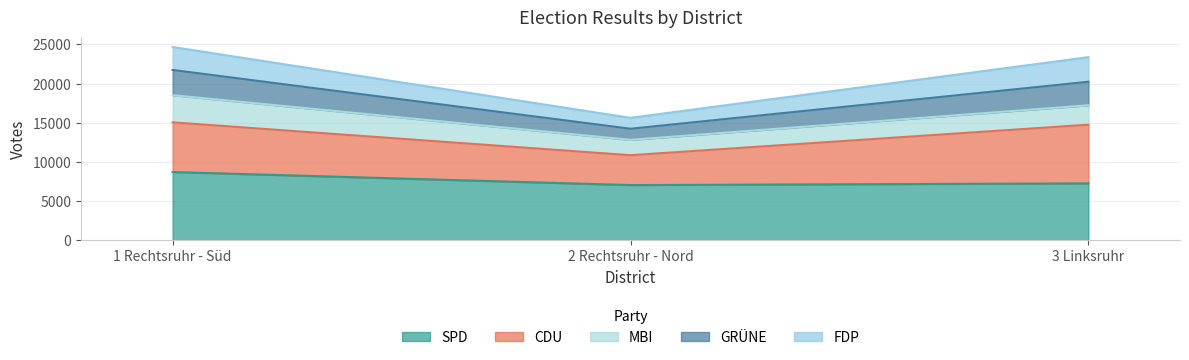

The GRÜNE series shows 35382 at 3 Linksruhr. True or false?

False